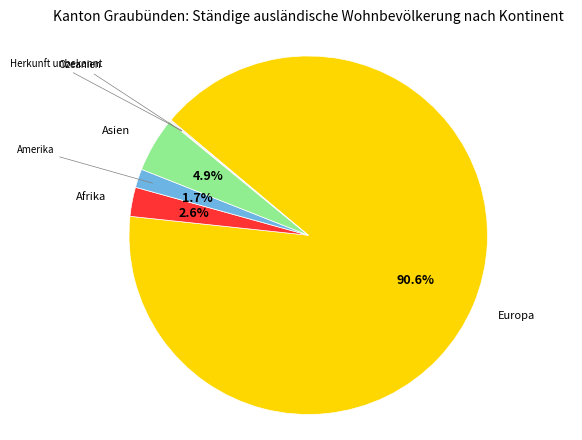

Approximately how many times larger is the value at Amerika compared to Asien?

0.3